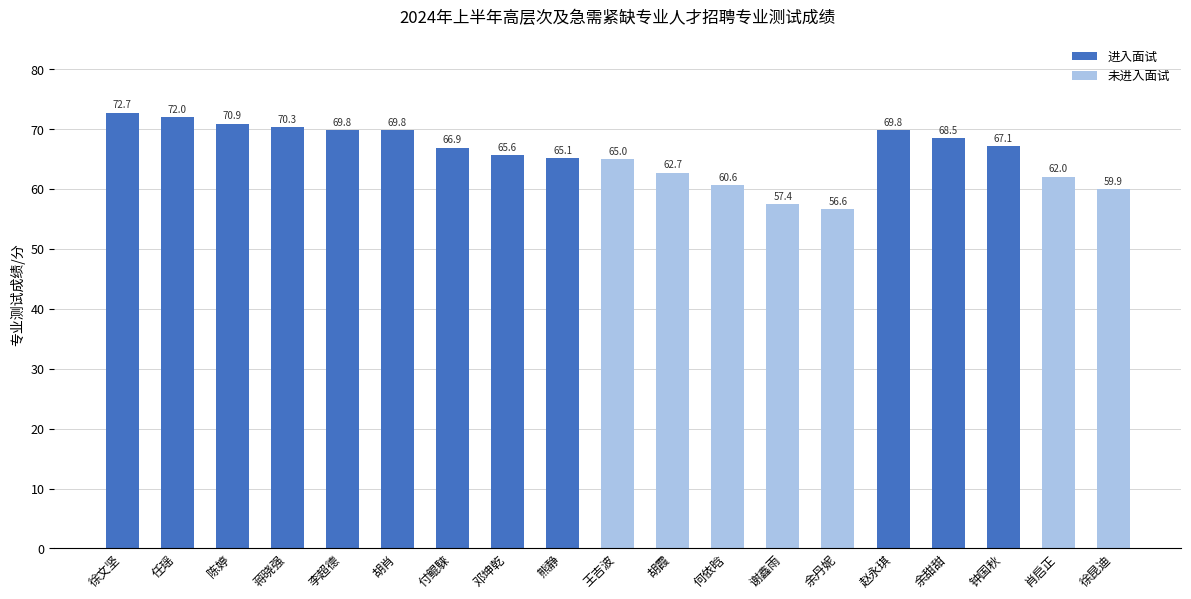

Where is the data nearest to the value 64?

王吉波